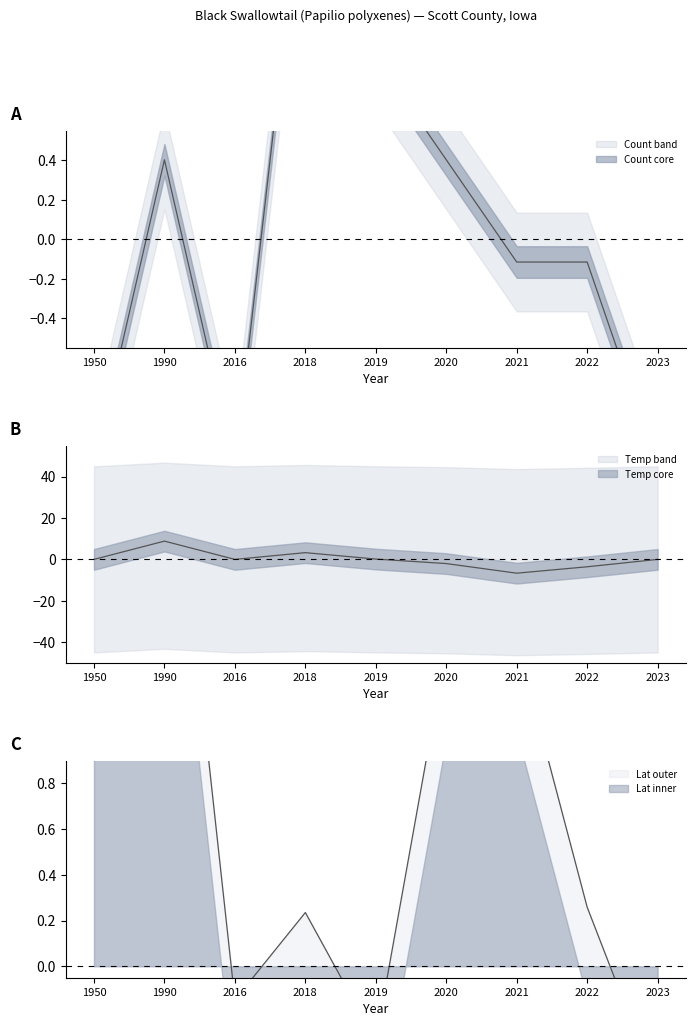

How many intersections are there between Count and Latitude_mean?

2